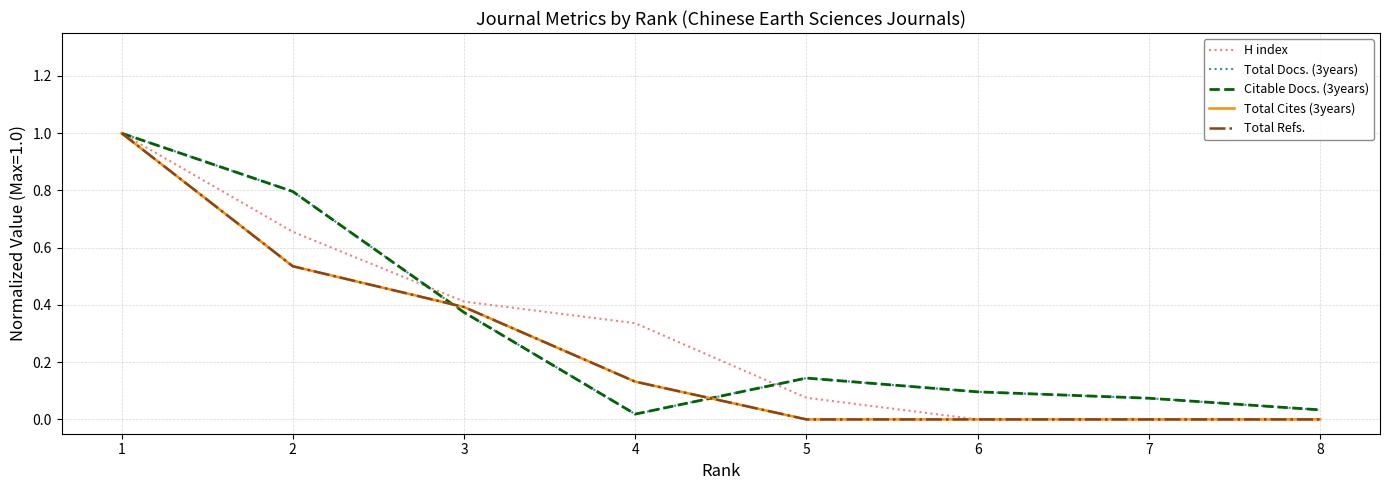

Does the chart have visible grid lines?

Yes